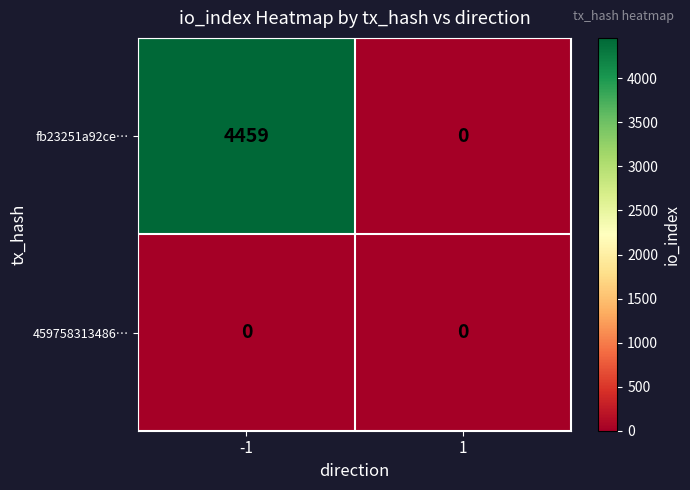

Which series has the widest spread of values?

fb23251a92ce…